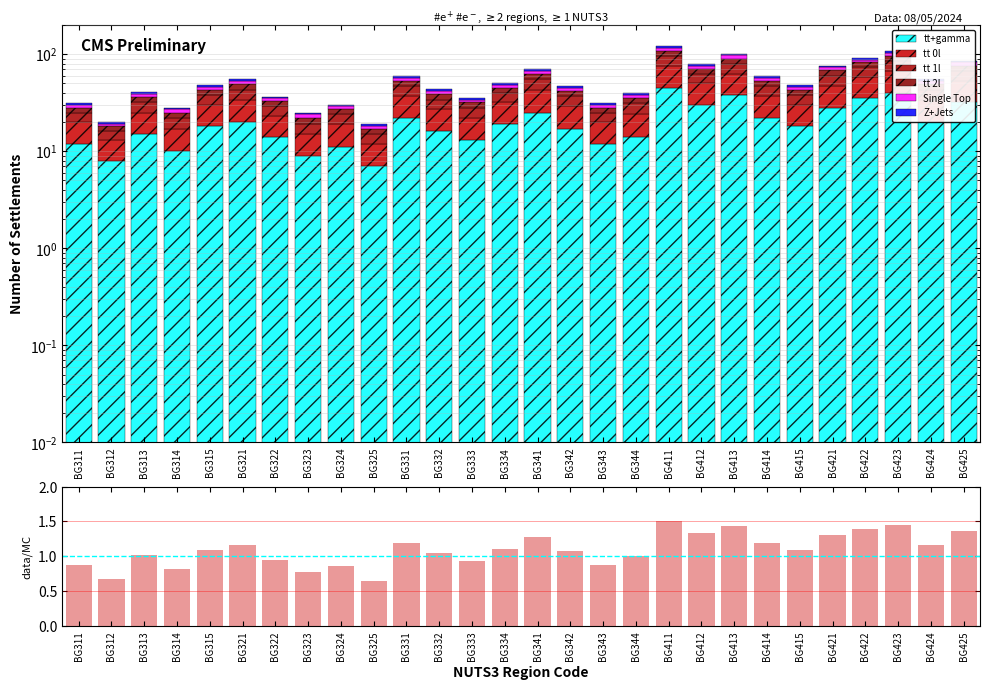

Count the tt 2l values in the range 4 to 8.

16